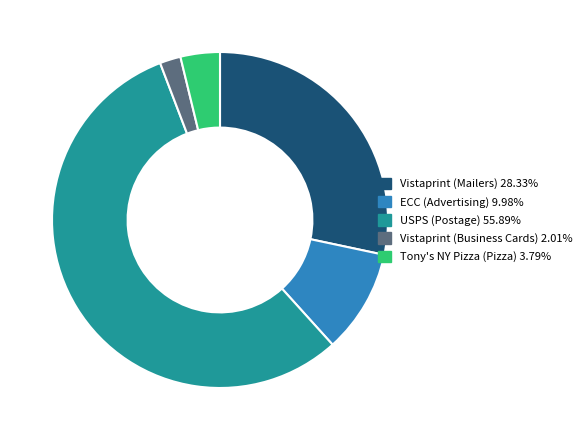

Rank the categories by value from highest to lowest.

USPS (Postage), Vistaprint (Mailers), ECC (Advertising), Tony's NY Pizza (Pizza), Vistaprint (Business Cards)